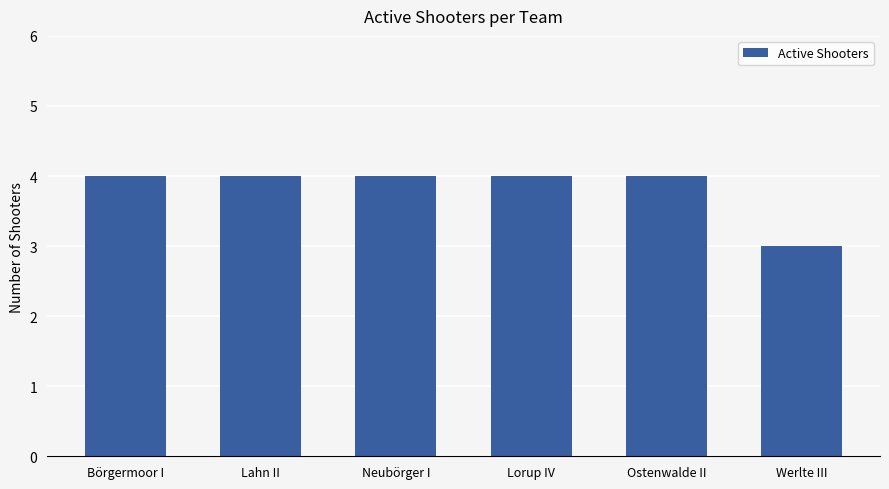

What is the greatest value displayed?

4